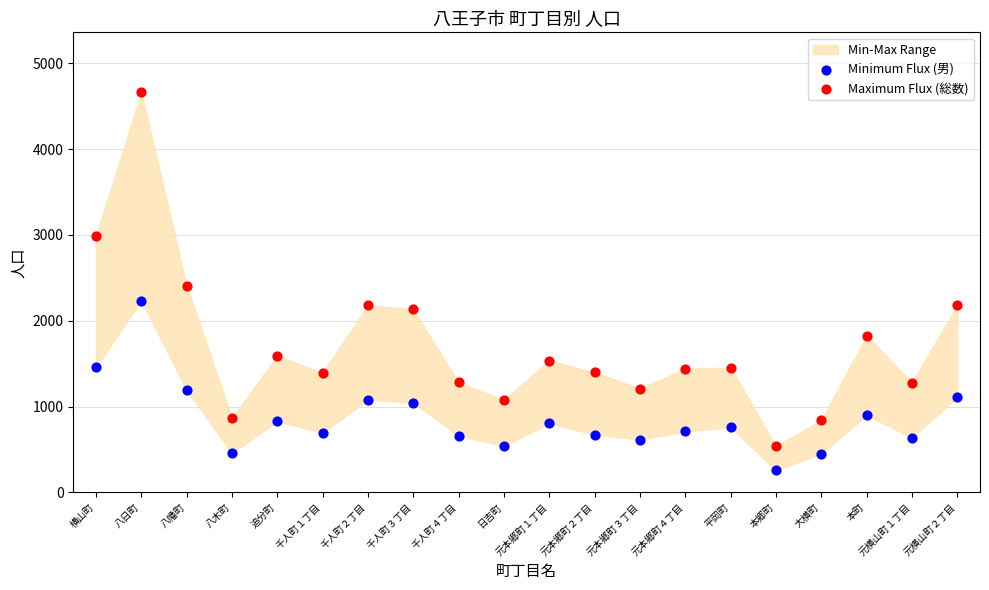

Across all data points, what is the range of Y values (max minus min)?

4402